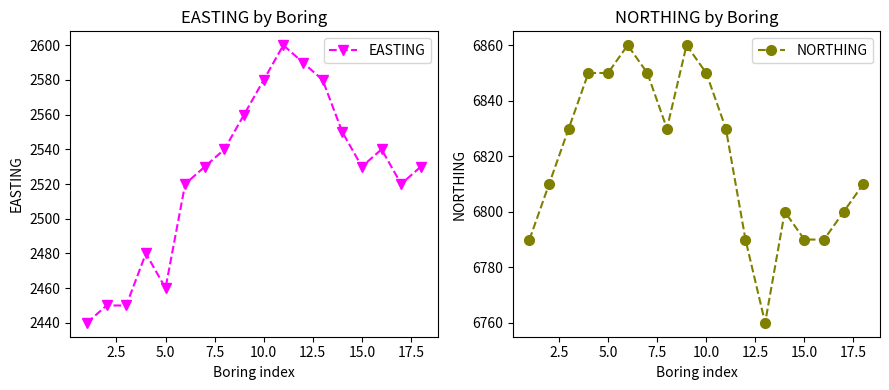

How many series are shown in this chart?

2